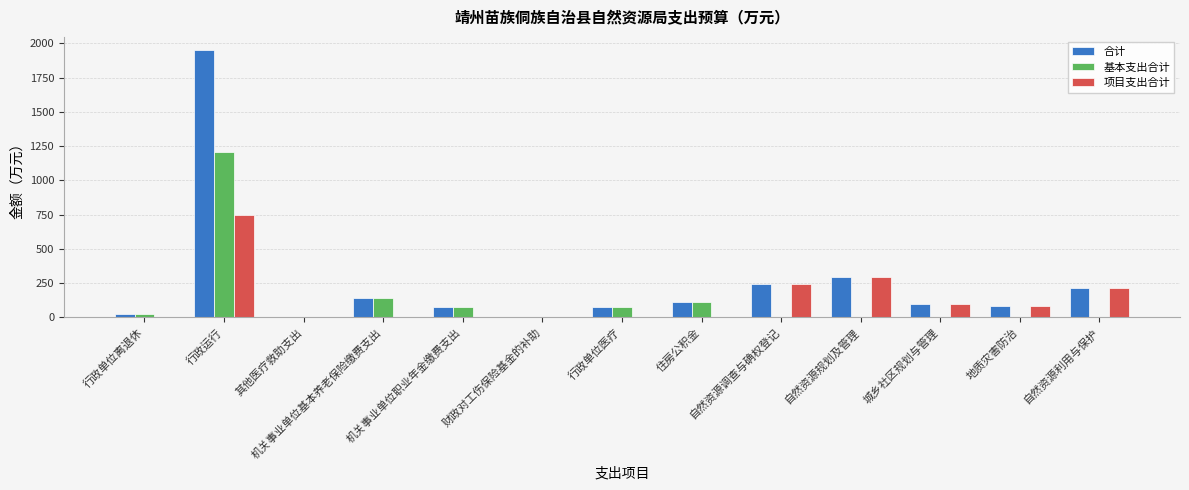

Which category has the highest value in the 项目支出合计 series?

行政运行